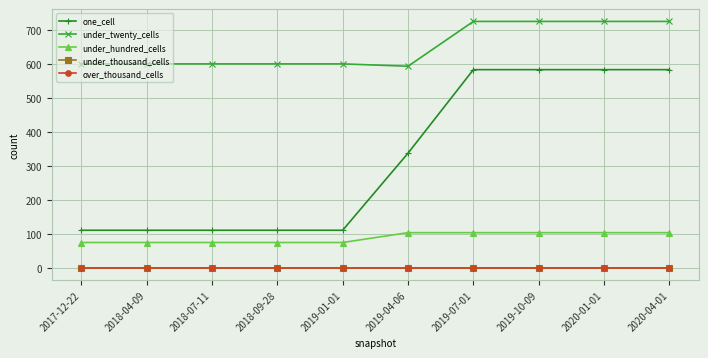

What is the difference between the highest and lowest values at 2020-04-01?

725